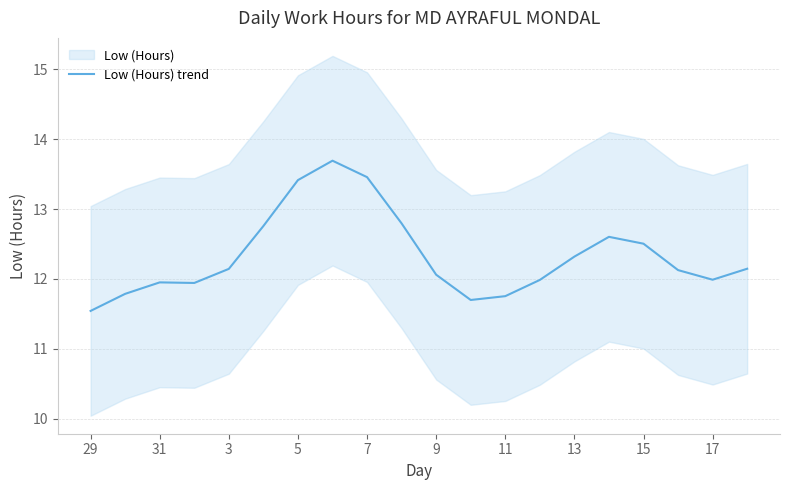

Is it true that Low (Hours) trend equals 13.5 at 7?

True